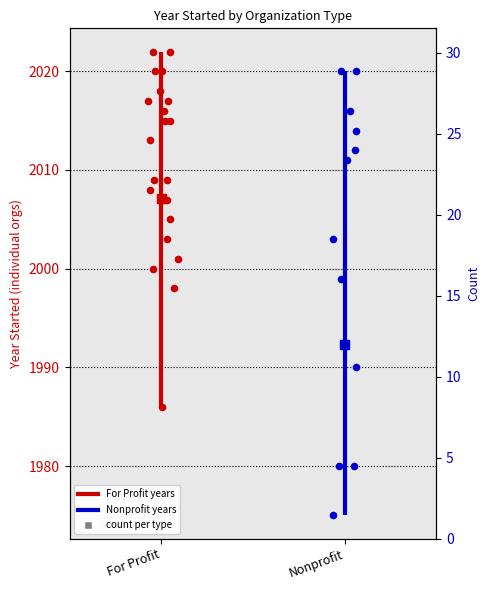

What is the change in value from For Profit to Nonprofit?

-9